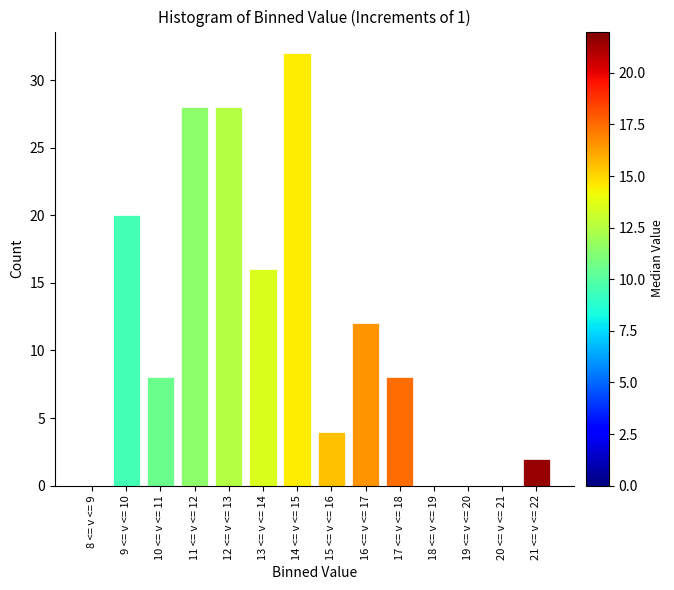

Reading left to right, extract all data points from this chart.

8 <= v <= 9=0	9 <= v <= 10=20	10 <= v <= 11=8	11 <= v <= 12=28	12 <= v <= 13=28	13 <= v <= 14=16	14 <= v <= 15=32	15 <= v <= 16=4	16 <= v <= 17=12	17 <= v <= 18=8	18 <= v <= 19=0	19 <= v <= 20=0	20 <= v <= 21=0	21 <= v <= 22=2